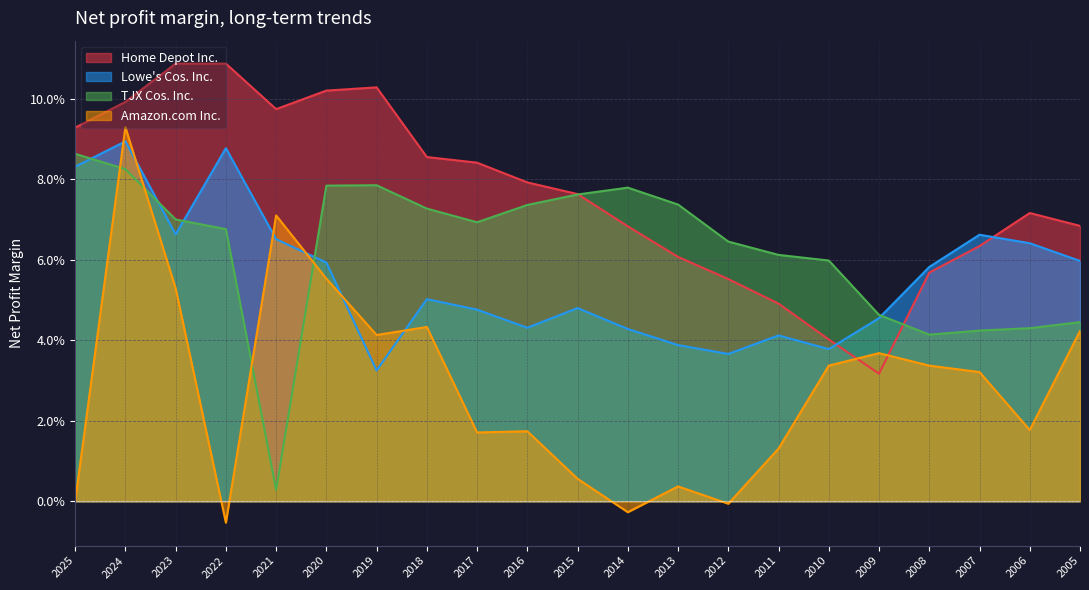

What is the greatest value displayed?

0.1